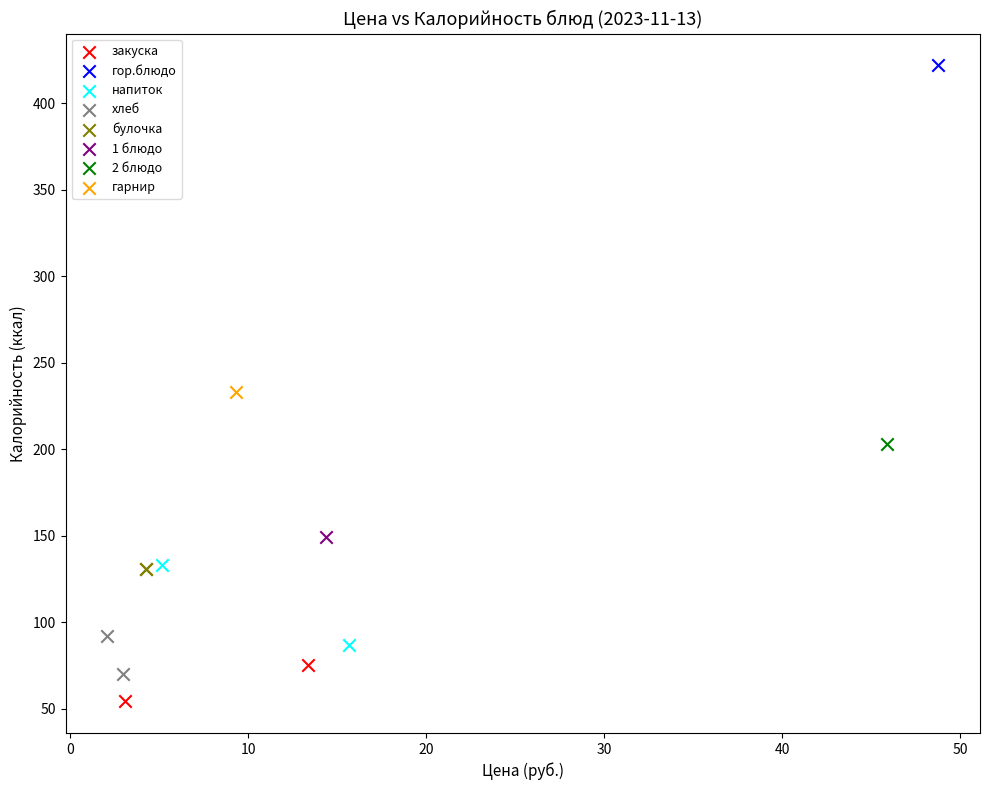

What are all the series names shown in the legend?

закуска, гор.блюдо, напиток, хлеб, булочка, 1 блюдо, 2 блюдо, гарнир